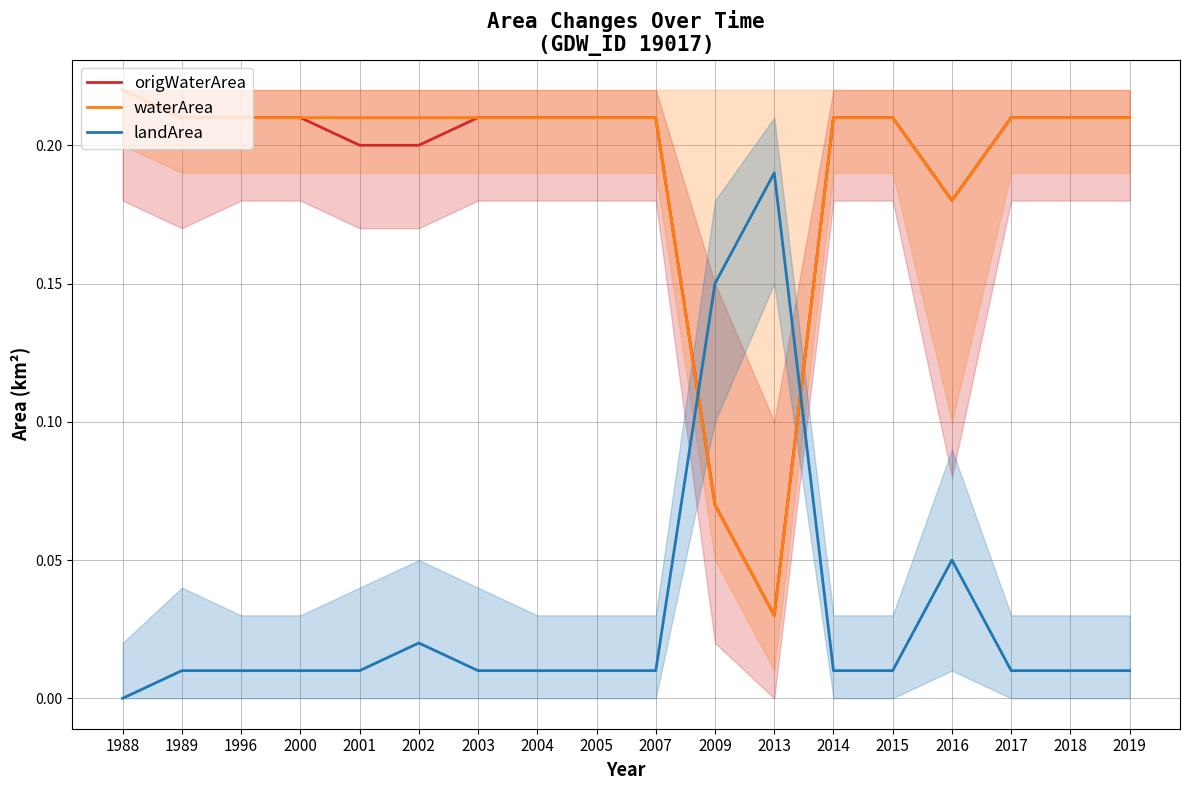

What is the difference between the highest and lowest values at 2017?

0.2